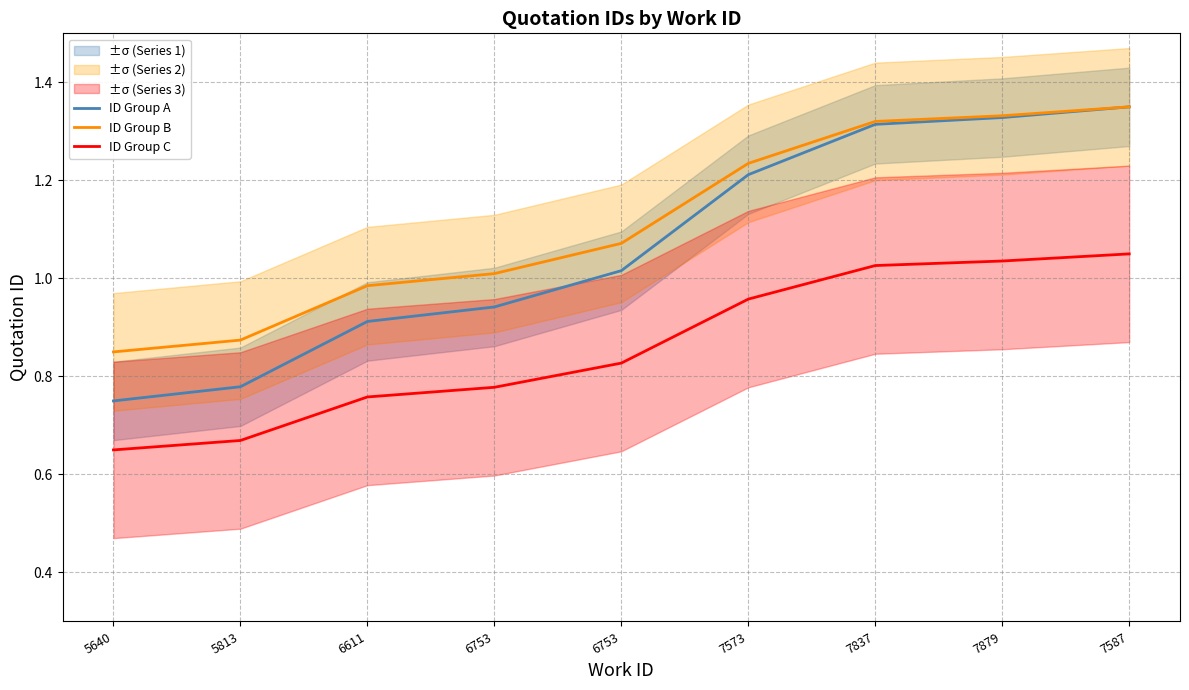

Is the value of ID Group B at 6753 greater than the value of ID Group A at 7879?

No